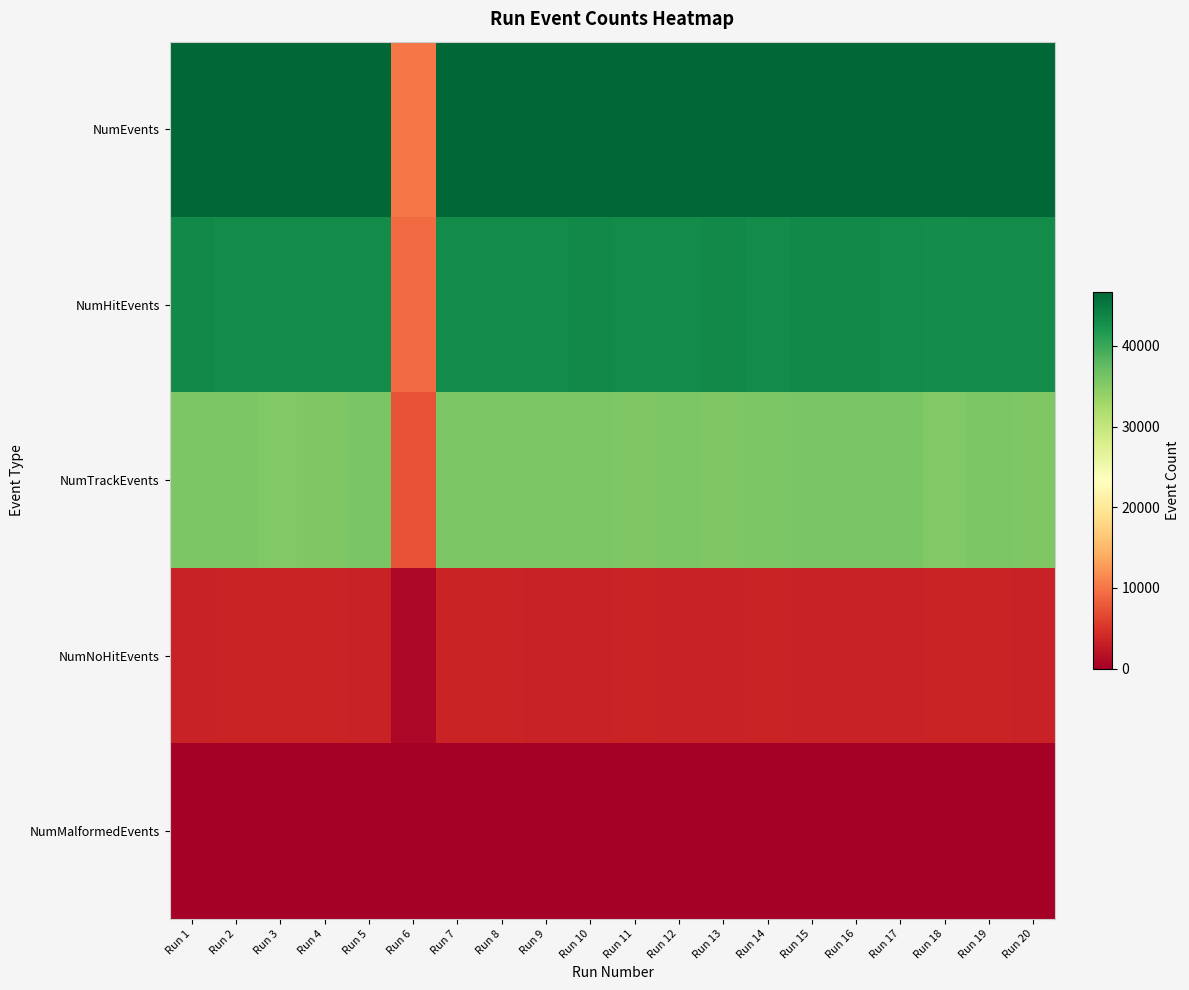

Count the number of data series in this chart.

5